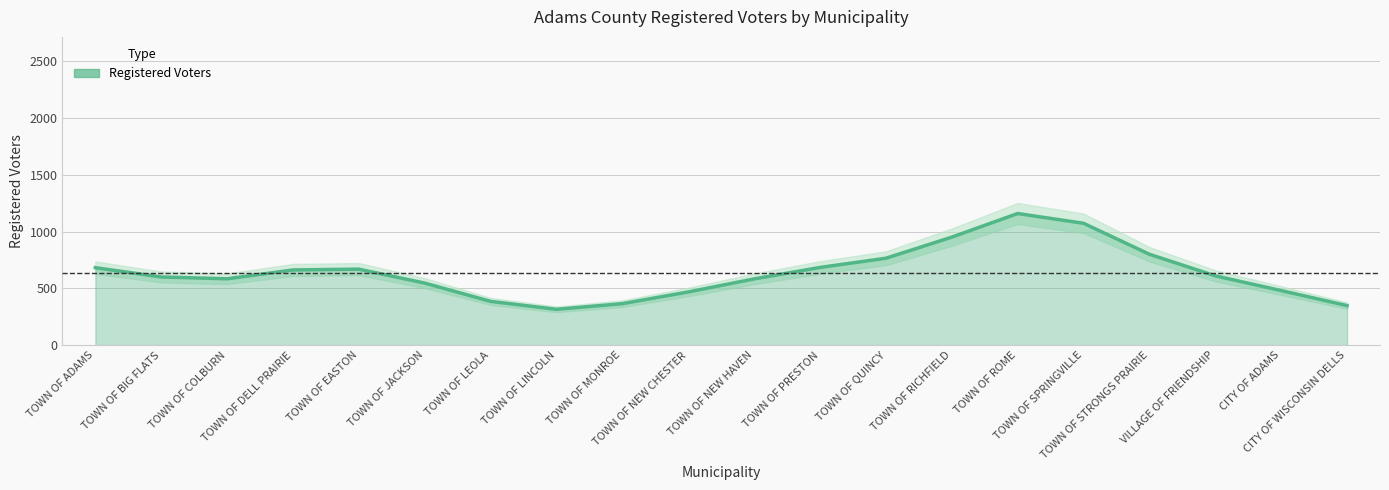

Rank the categories by value from lowest to highest.

TOWN OF LINCOLN, CITY OF WISCONSIN DELLS, TOWN OF MONROE, TOWN OF LEOLA, TOWN OF NEW CHESTER, CITY OF ADAMS, TOWN OF JACKSON, TOWN OF NEW HAVEN, TOWN OF COLBURN, TOWN OF BIG FLATS, VILLAGE OF FRIENDSHIP, TOWN OF DELL PRAIRIE, TOWN OF EASTON, TOWN OF ADAMS, TOWN OF PRESTON, TOWN OF QUINCY, TOWN OF STRONGS PRAIRIE, TOWN OF RICHFIELD, TOWN OF SPRINGVILLE, TOWN OF ROME